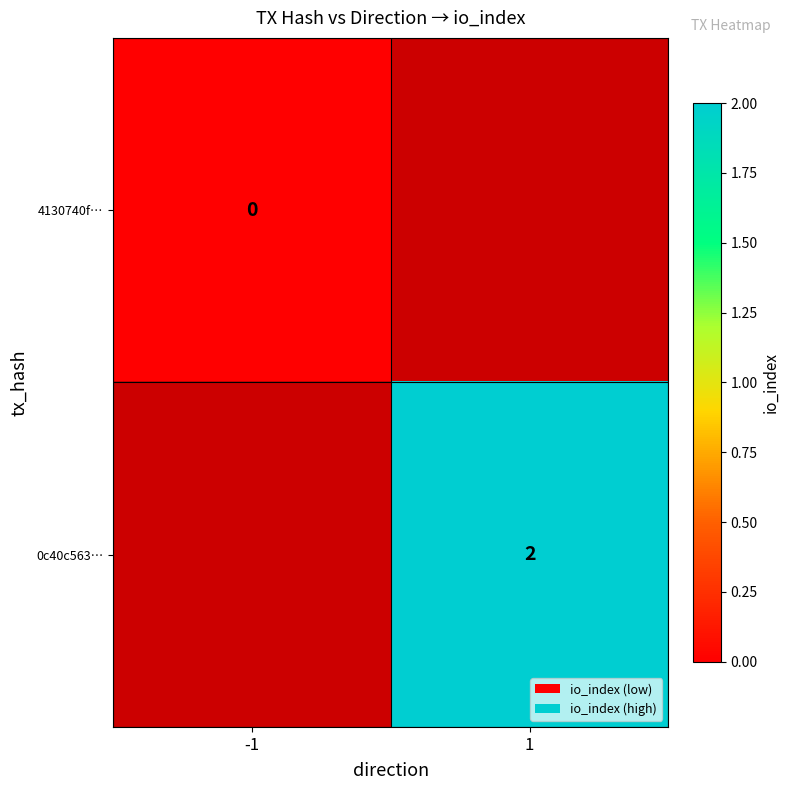

Is it true that 0c40c563… equals 2.0 at 1?

True